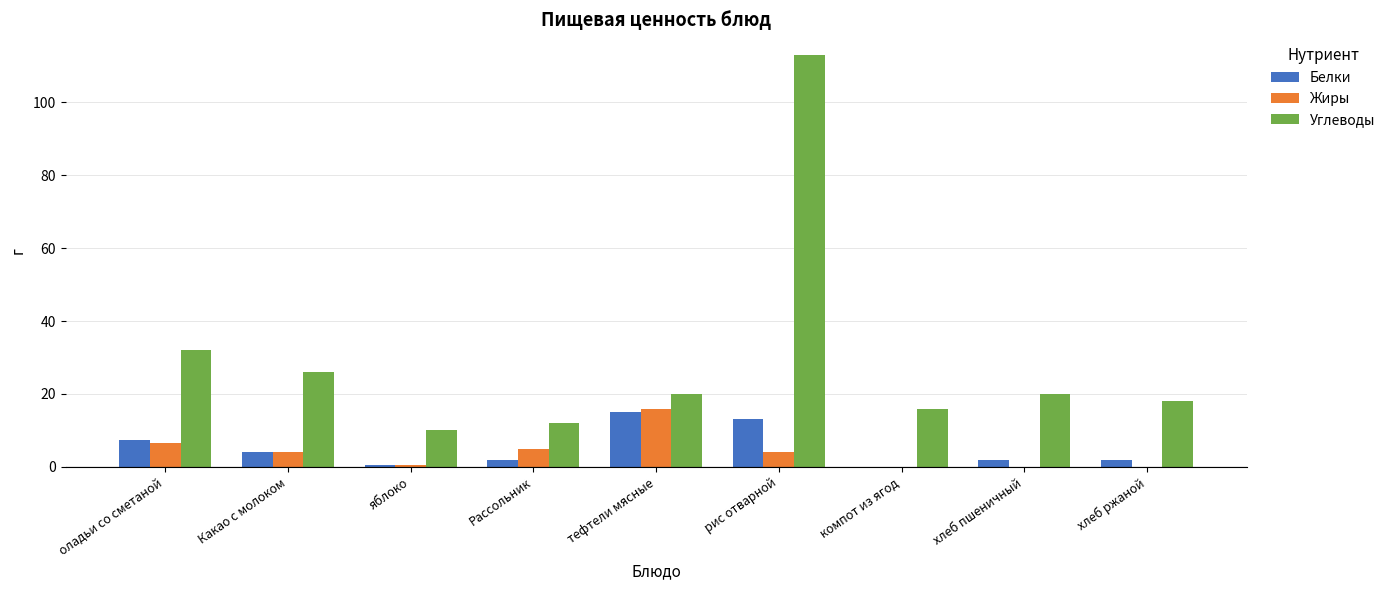

Where is Углеводы nearest to the value 61?

оладьи со сметаной